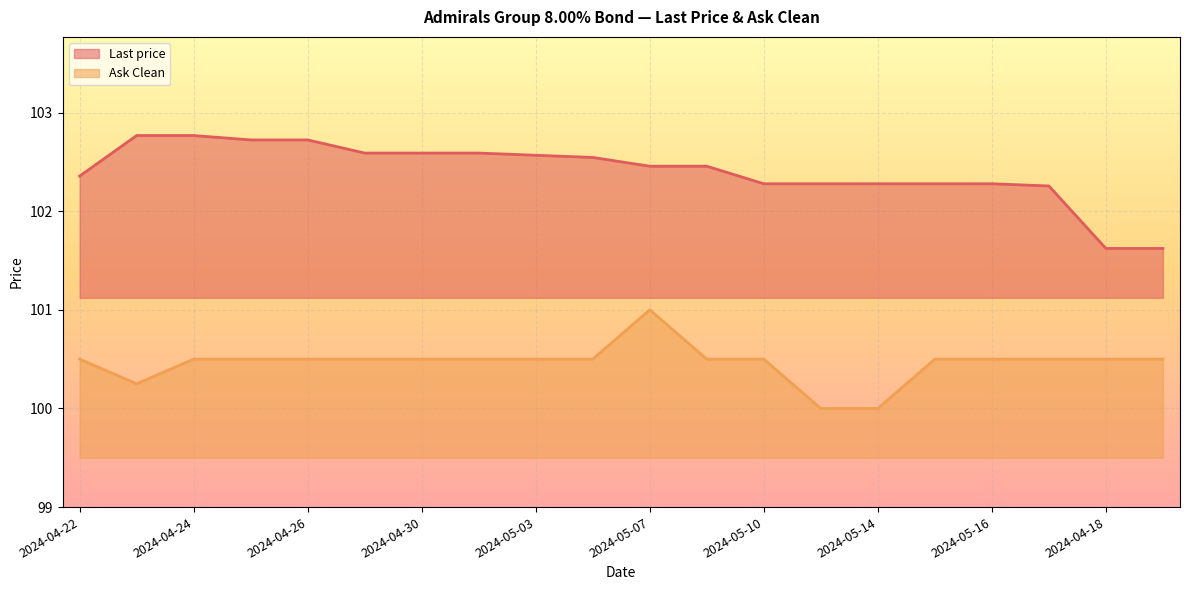

What position from the right is 2024-04-30?

14